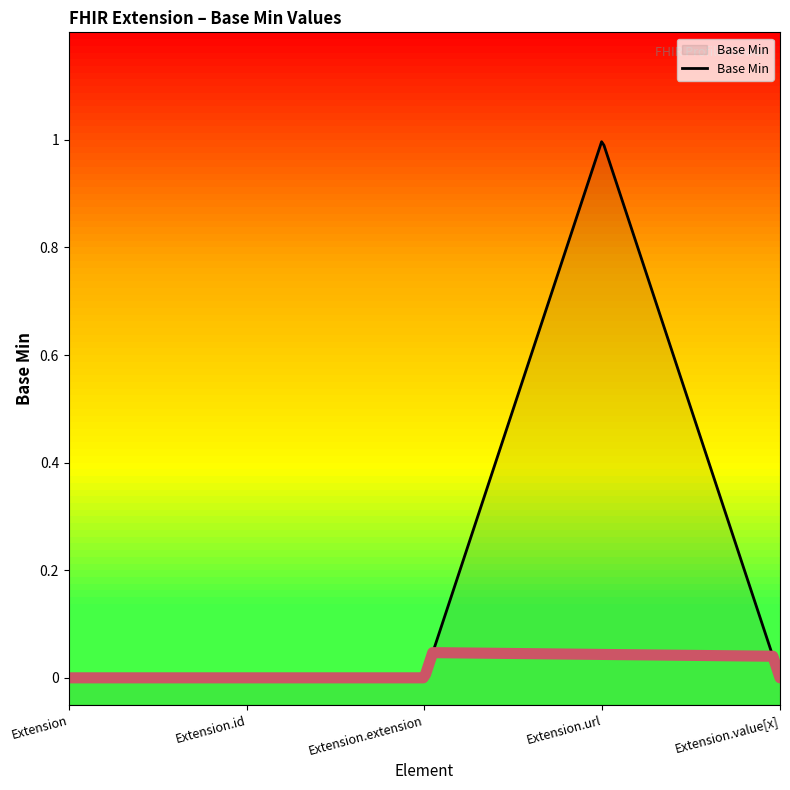

At which label is the value closest to 0?

Extension